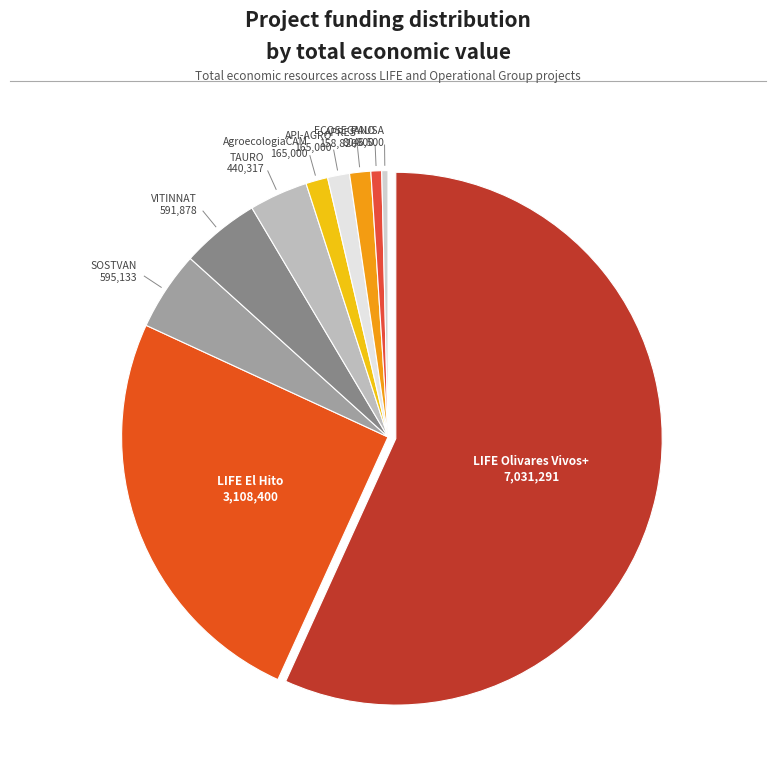

How many slices are in this pie chart?

10